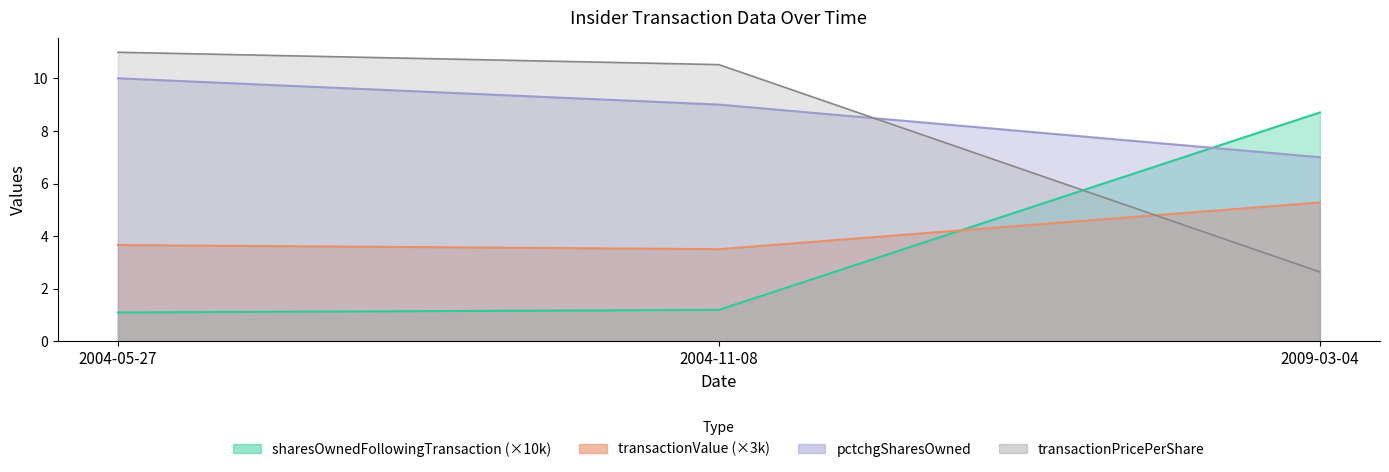

What is the value of the transactionValue point at the 1st from the left?

3.7